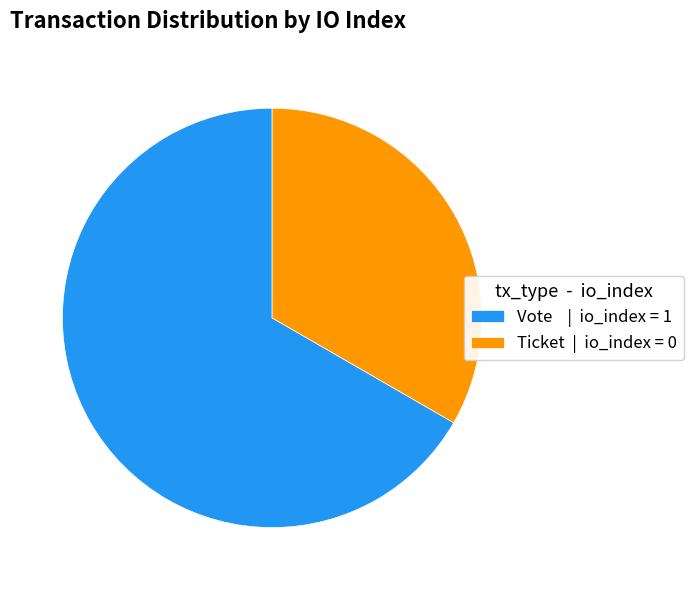

What is the majority slice?

Vote | io_index = 1